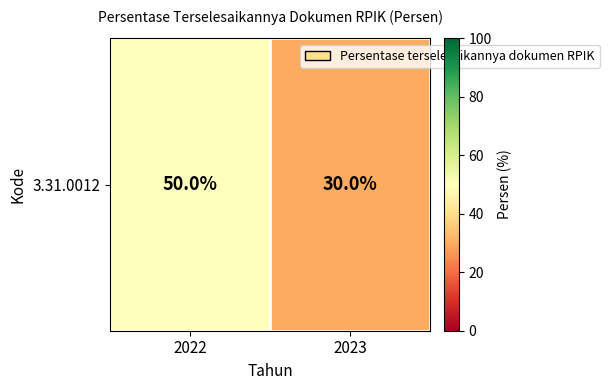

What is the smallest value displayed?

30